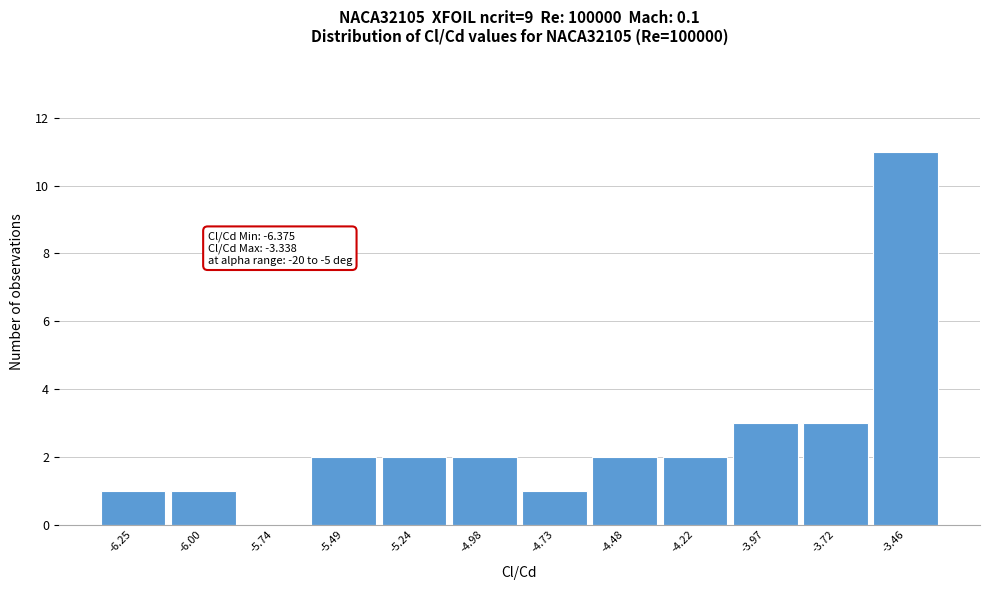

Over which range of the x-axis is the bar tallest?

-3.60 to -3.35